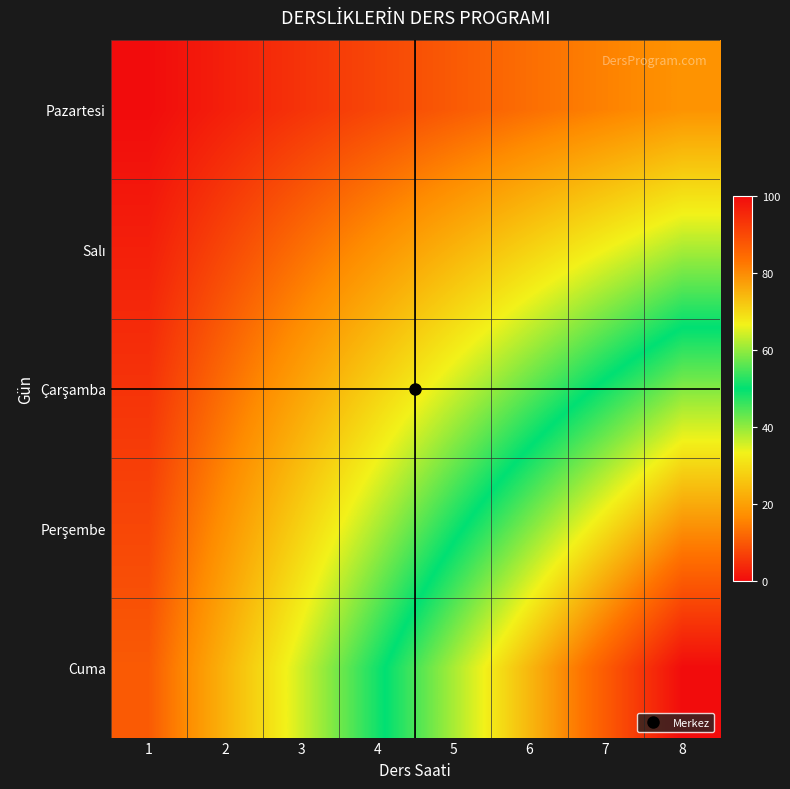

At which category is the sum across all series the highest?

8